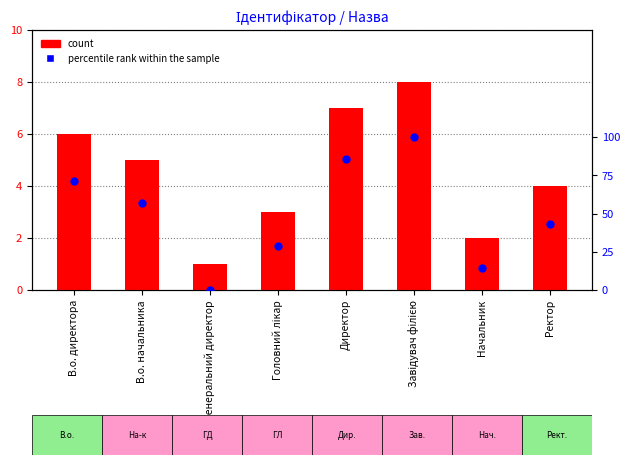

Which series reaches the minimum Y coordinate?

percentile rank within the sample